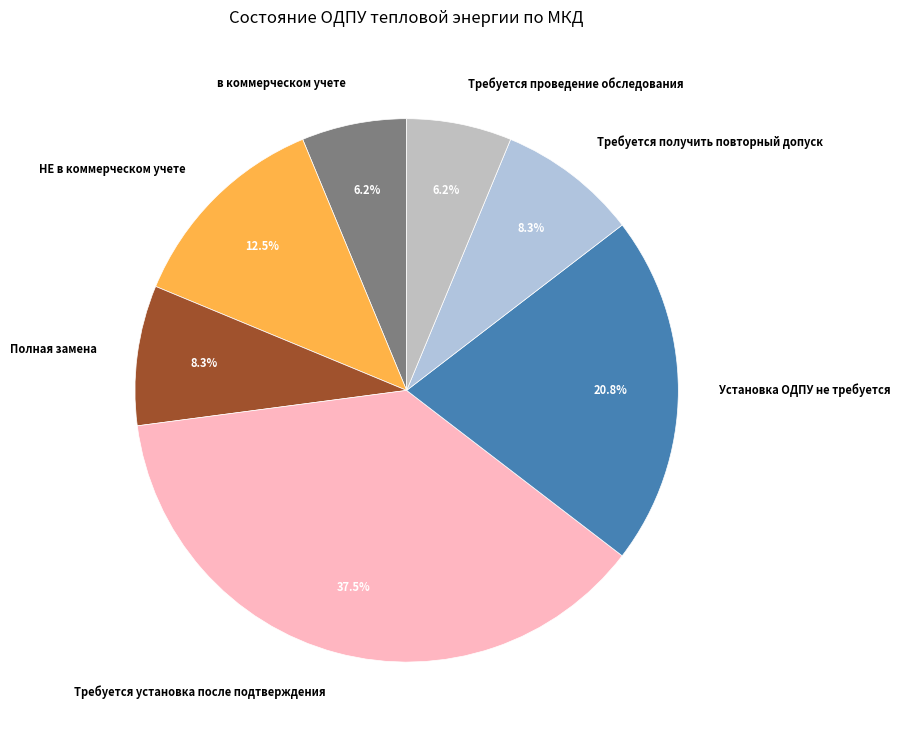

Is the sum of Требуется установка после подтверждения and Установка ОДПУ не требуется greater than half?

Yes